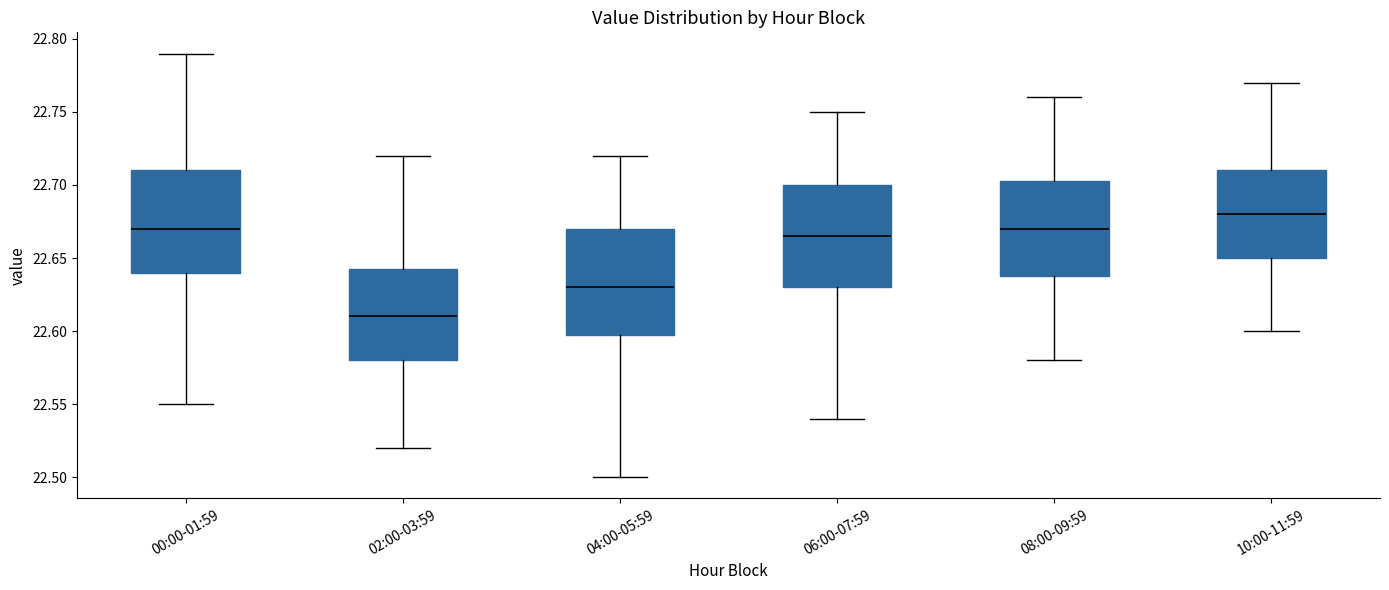

Reading left to right, read every box against the y-axis: the position of its median line, the range the box covers, and the ends of its whiskers. The values are not printed on the chart, so give them approximately, as read against the axis.

00:00-01:59: median 22.670, box 22.640 to 22.710, whiskers 22.550 to 22.790
02:00-03:59: median 22.610, box 22.580 to 22.645, whiskers 22.520 to 22.720
04:00-05:59: median 22.630, box 22.600 to 22.670, whiskers 22.500 to 22.720
06:00-07:59: median 22.665, box 22.630 to 22.700, whiskers 22.540 to 22.750
08:00-09:59: median 22.670, box 22.640 to 22.705, whiskers 22.580 to 22.760
10:00-11:59: median 22.680, box 22.650 to 22.710, whiskers 22.600 to 22.770